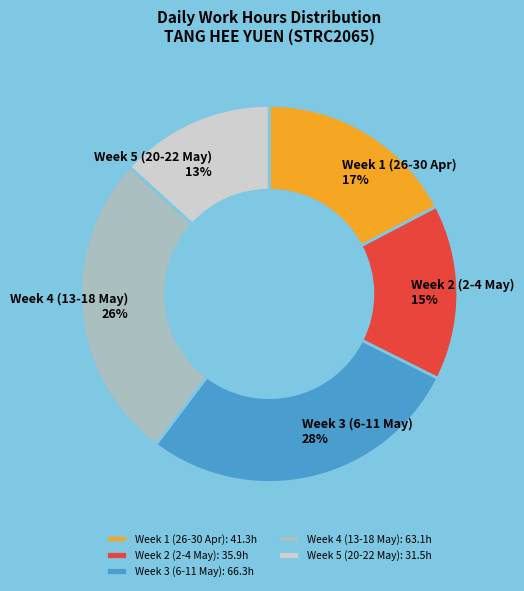

What percentage is the Week 1 (26-30 Apr) slice, to the nearest percent?

17%